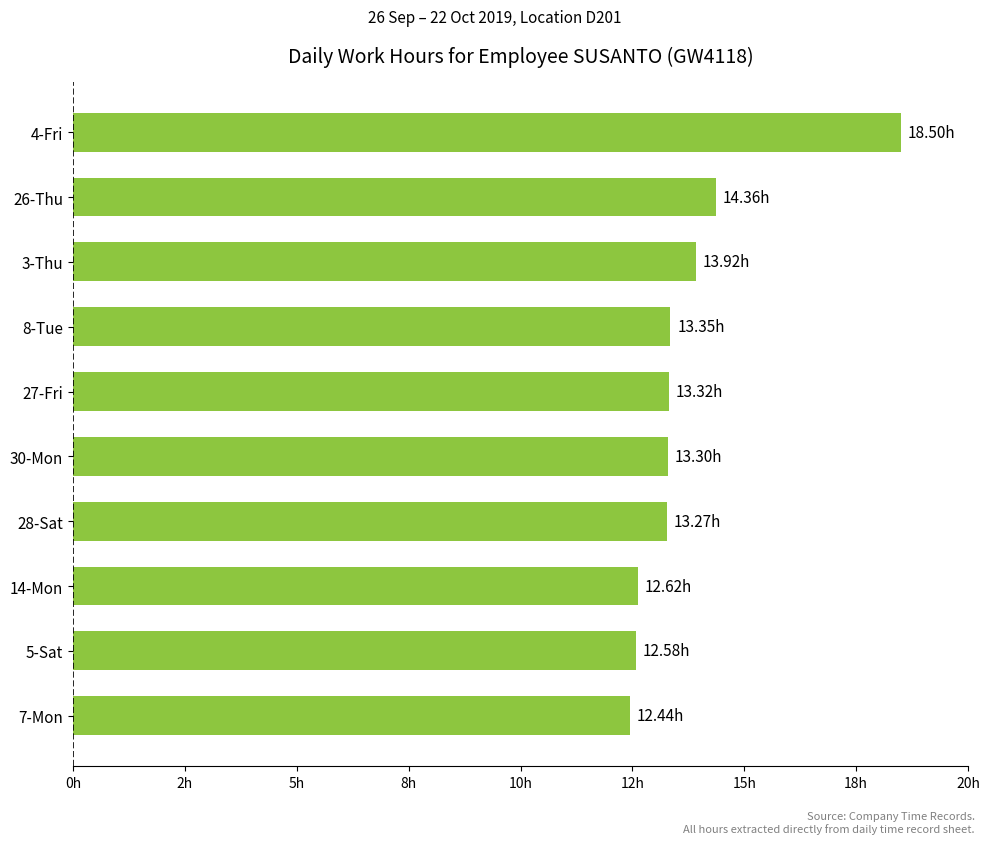

Does the chart contain stacked bars?

No